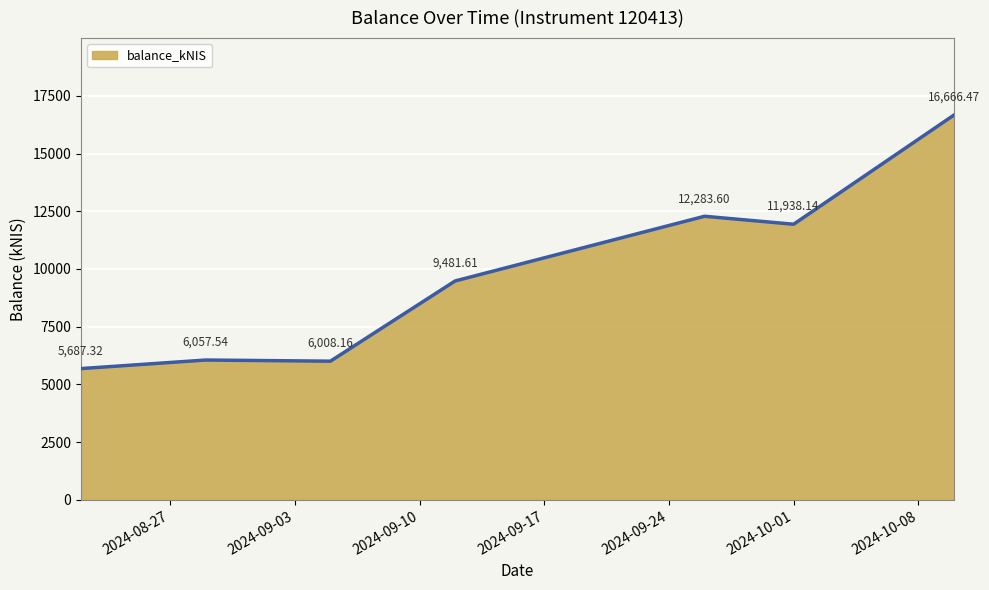

How many interior local valleys (lower than both neighbors) does the data have?

2